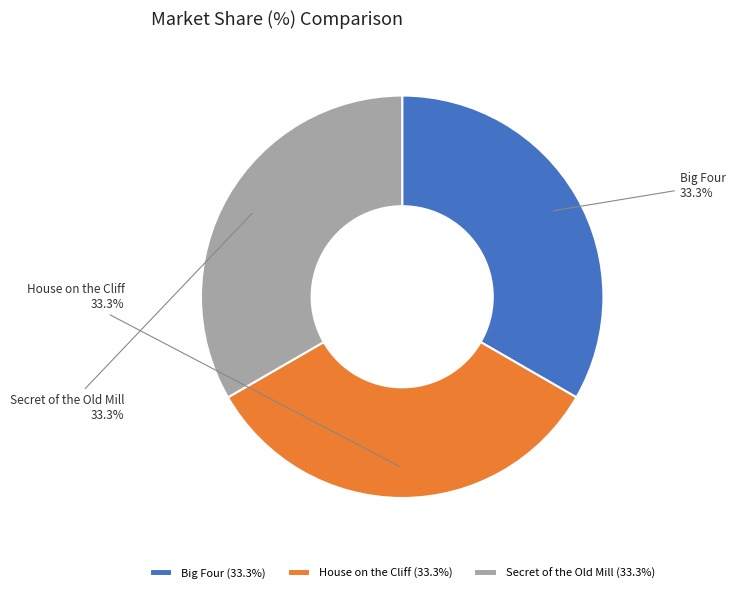

How many segments does this pie chart have?

3